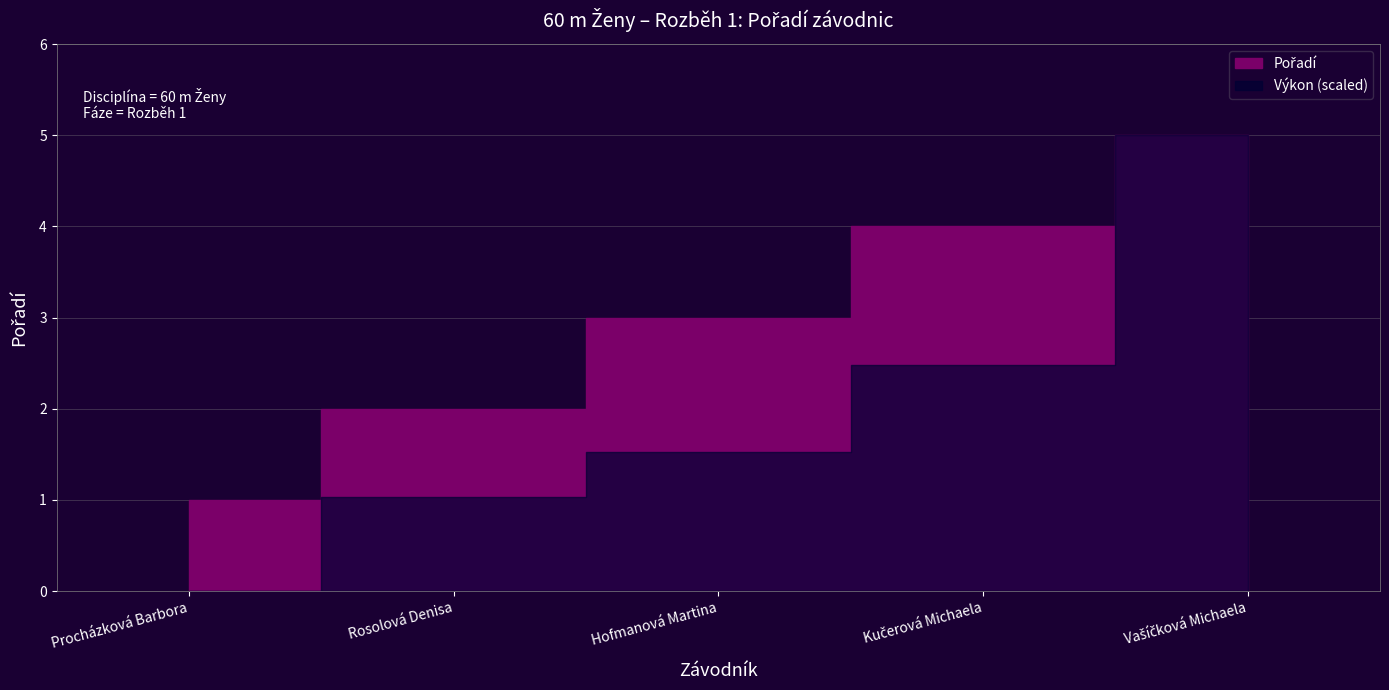

Does the chart have visible grid lines?

Yes